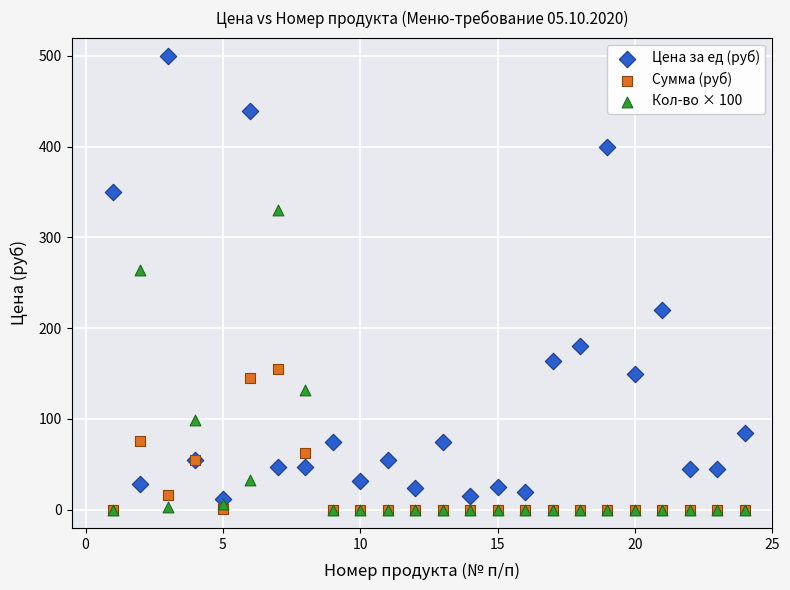

Across all series, what Y value is closest to 250?

264.0